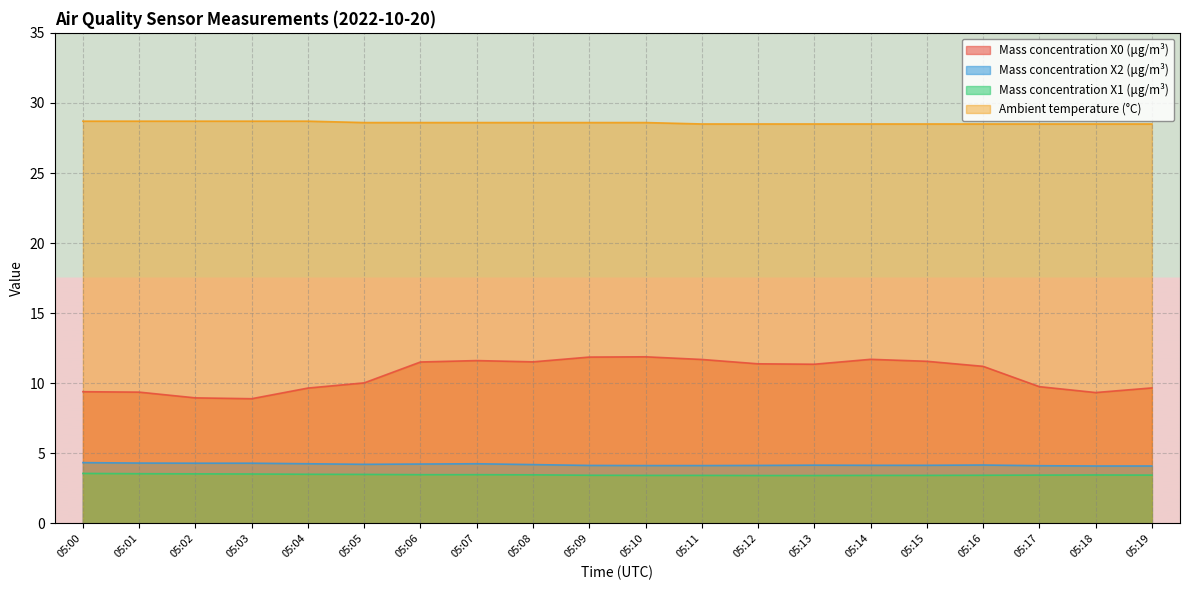

True or false: Mass concentration X1 (μg/m³) and Ambient temperature (°C) cross at least once.

False